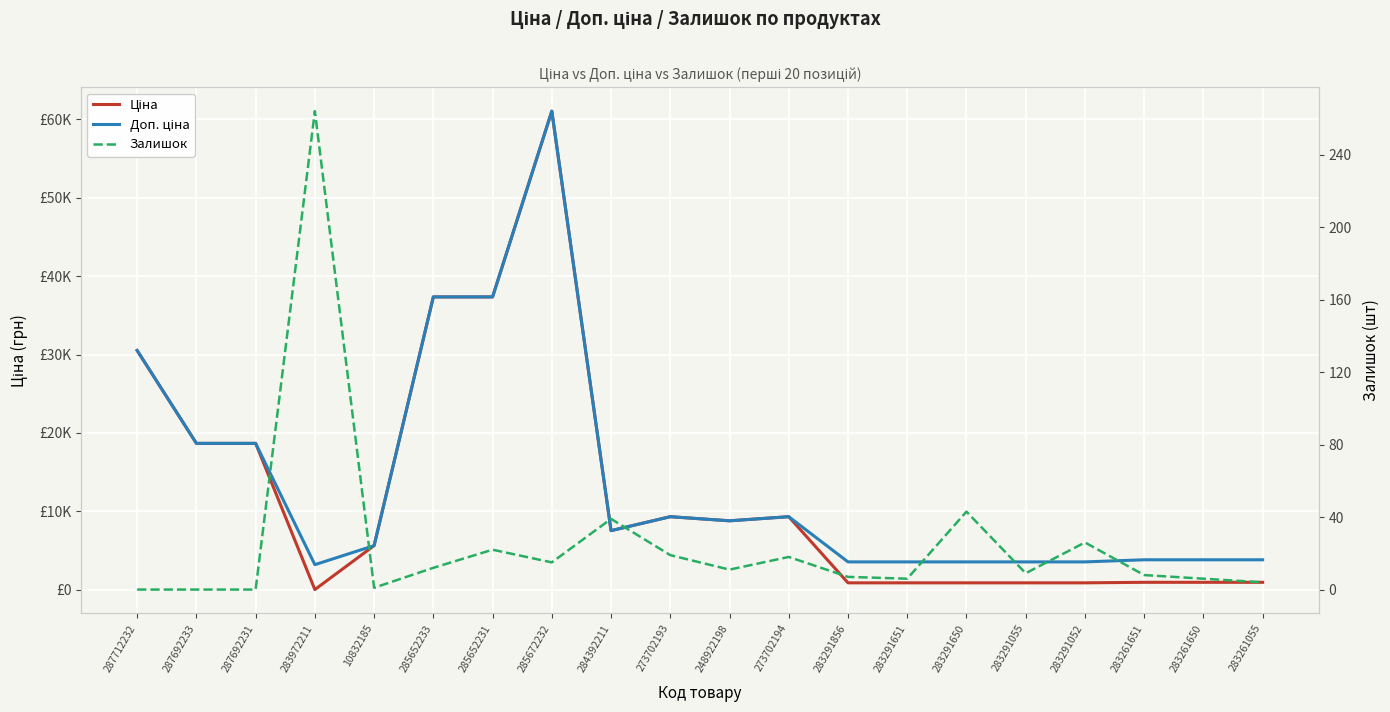

The Залишок series shows 39.0 at 284392211. True or false?

True